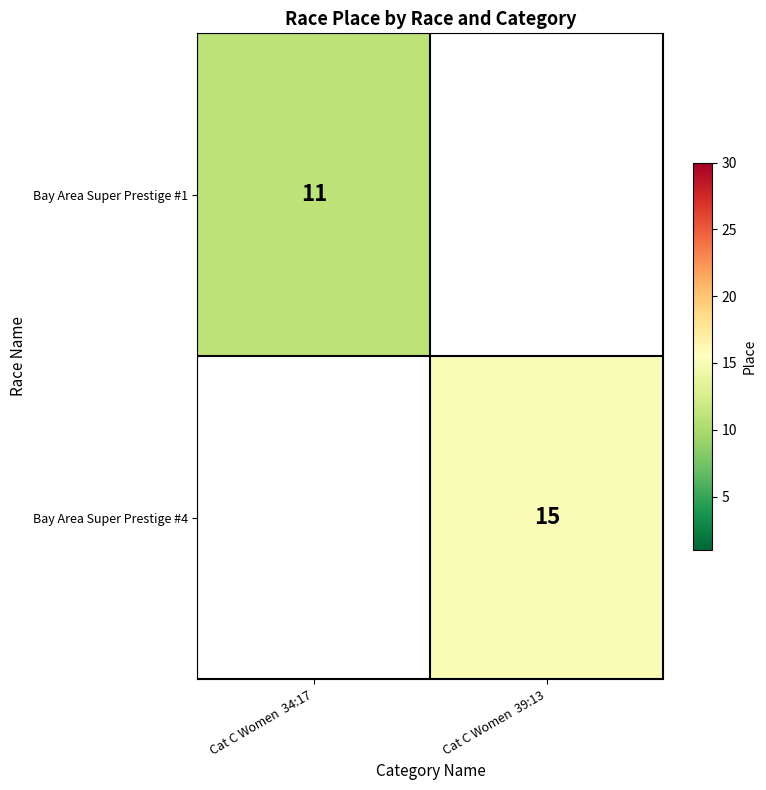

At how many categories does at least one series exceed 12?

1